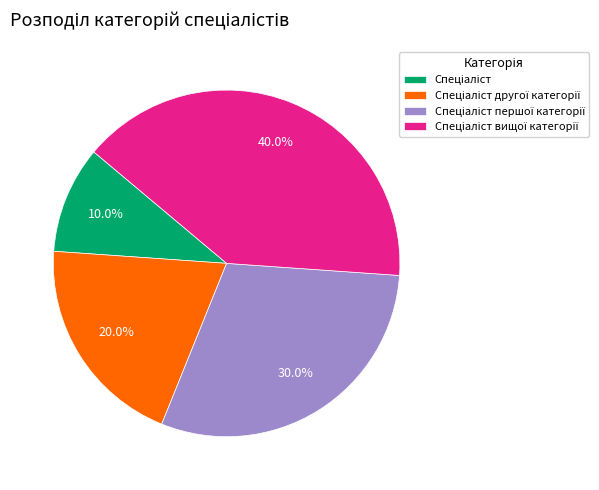

Is there a majority slice in this chart?

No